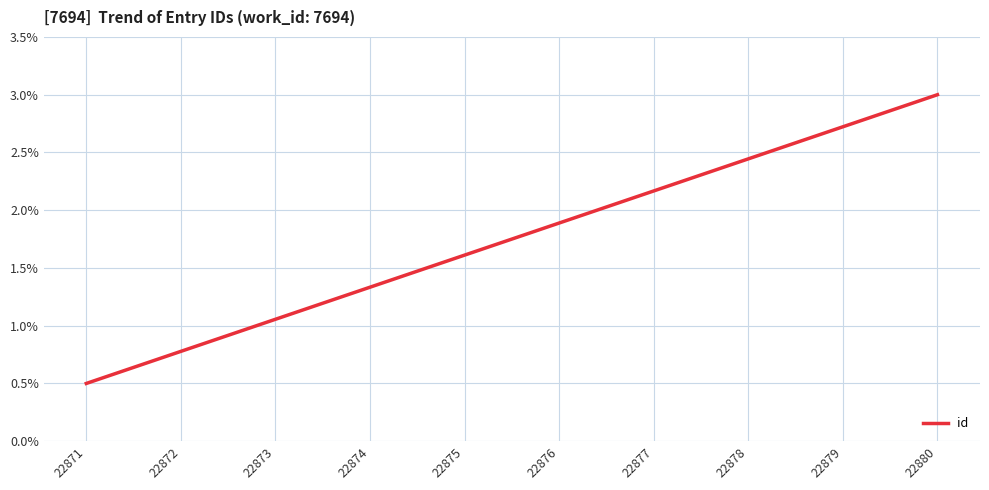

True or false: there are more than 2 points higher than both neighbors.

False